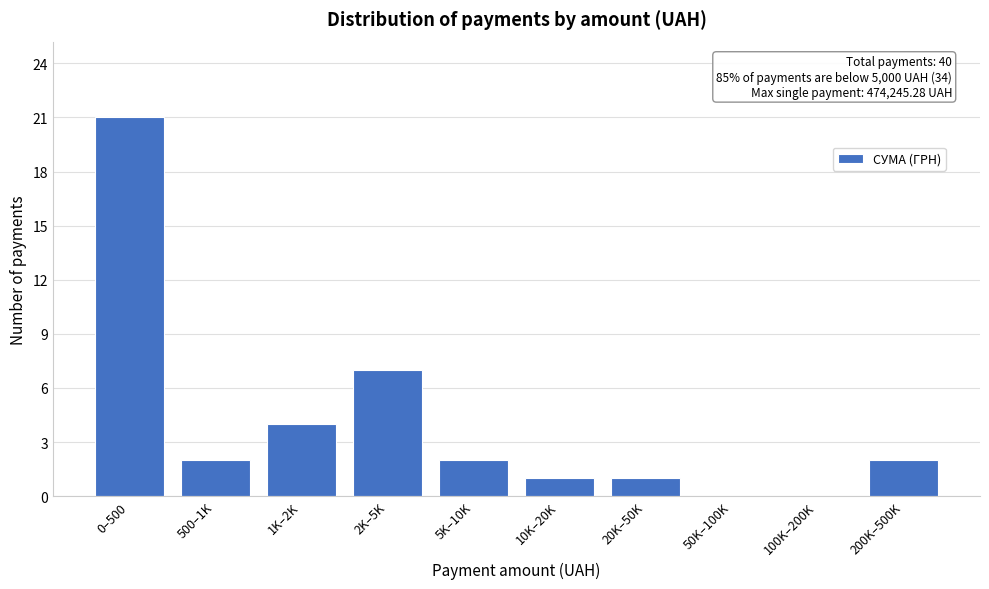

Reading left to right, transcribe all the data shown in this chart.

0–500=21	500–1K=2	1K–2K=4	2K–5K=7	5K–10K=2	10K–20K=1	20K–50K=1	50K–100K=0	100K–200K=0	200K–500K=2